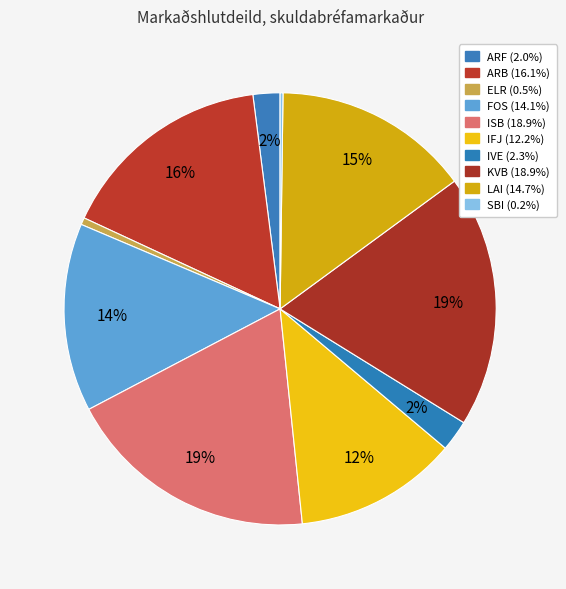

What percentage is the IVE slice, to the nearest percent?

2%